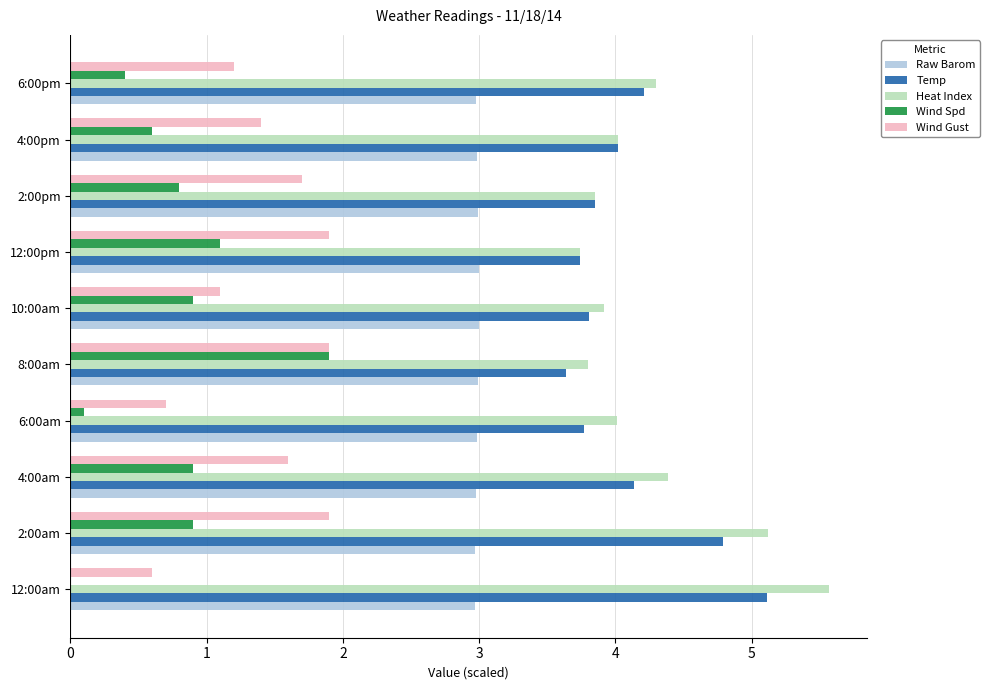

Is the value of Wind Spd at 10:00am greater than the value of Heat Index at 2:00pm?

No